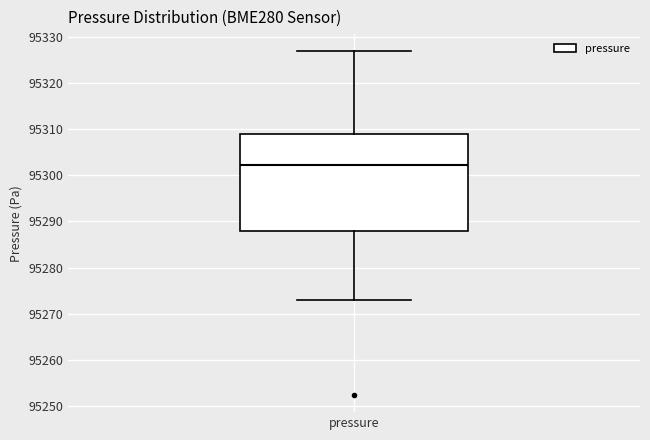

Read this box plot against the y-axis: the position of the median line, the range covered by the box, and the ends of both whiskers. The values are not printed on the chart, so give them approximately, as read against the axis.

median 95302, box 95288 to 95309, whiskers 95273 to 95327